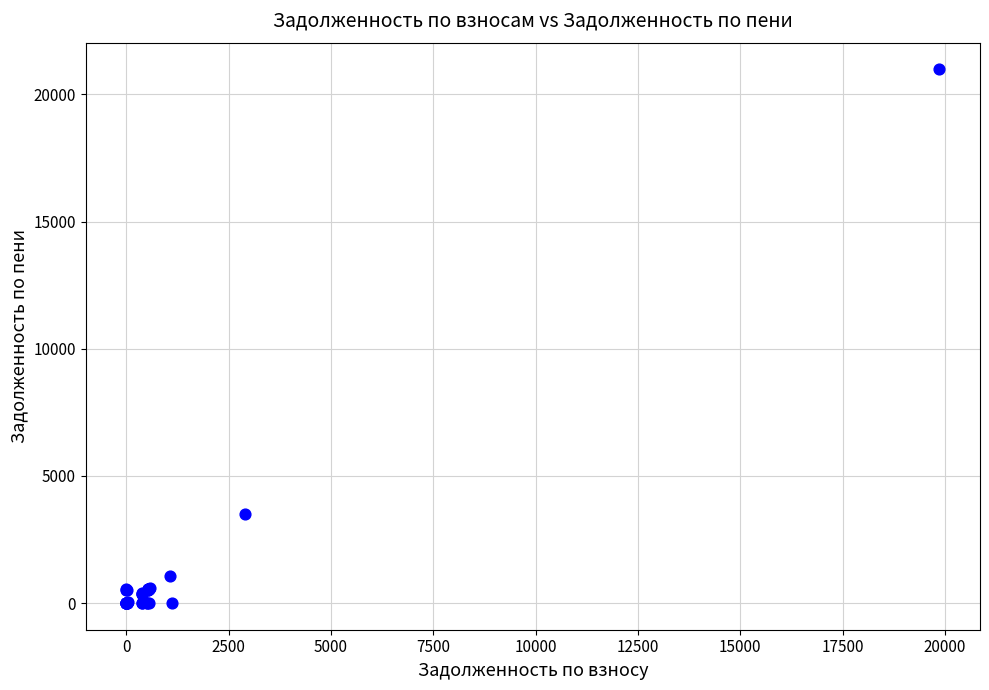

What Y value in the scatter plot is closest to 10492?

3496.7